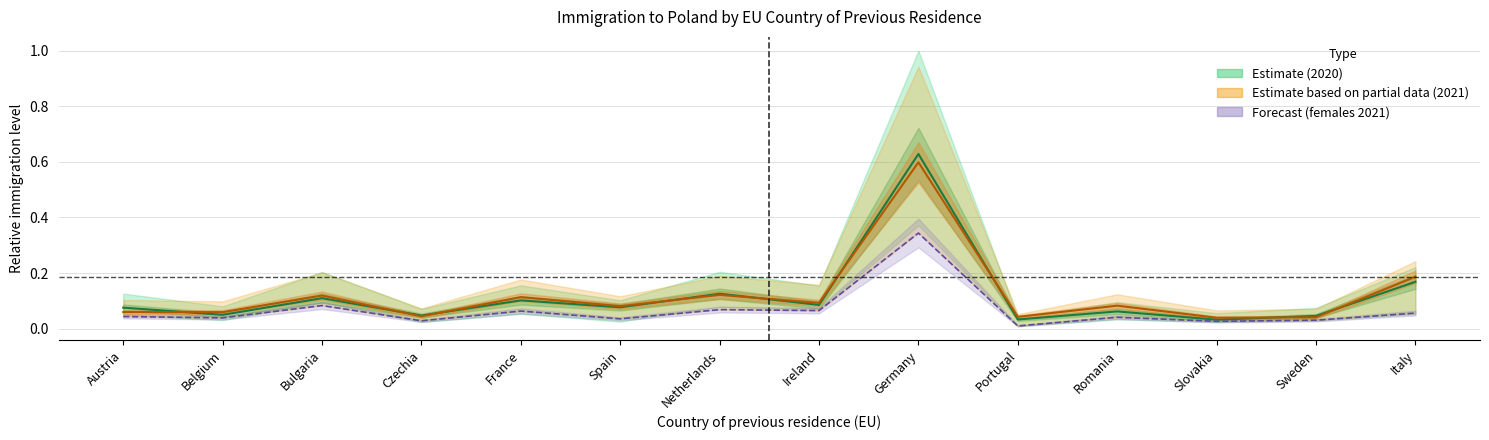

What position from the right is Ireland?

7